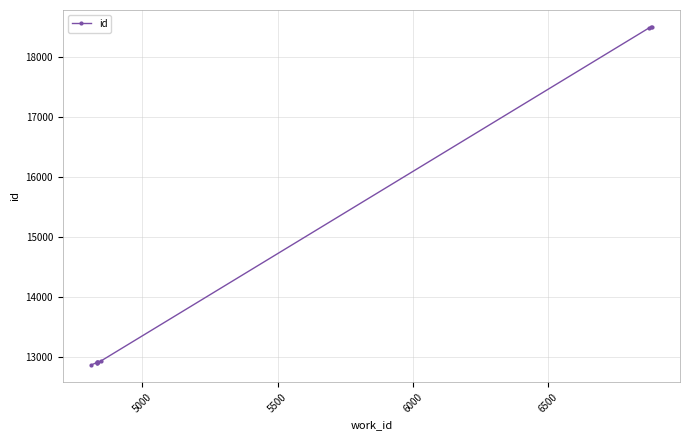

What is the value of the 8th point from the left?

18495